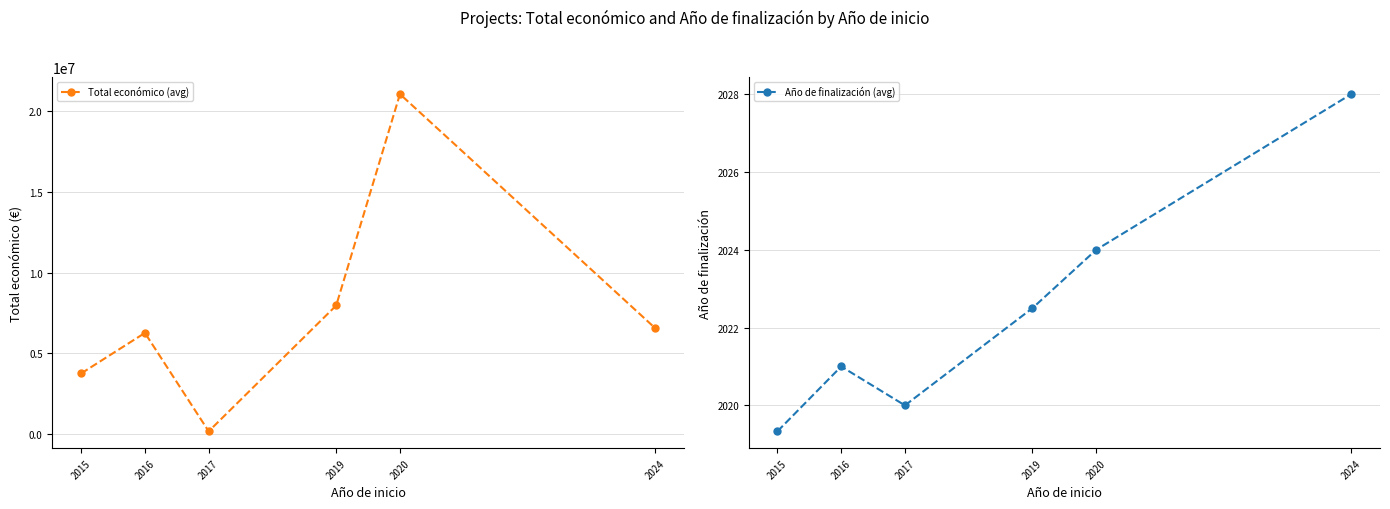

Rank the series by their maximum value, from lowest to highest.

Año de finalización (avg), Total económico (avg)